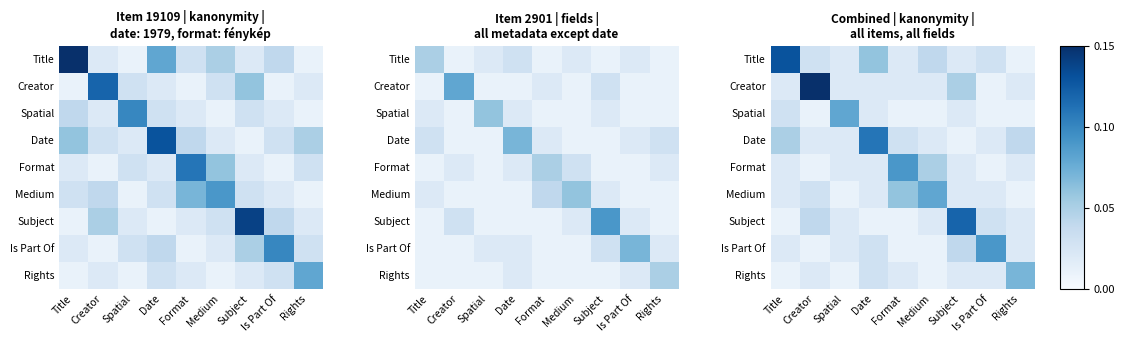

At which label is Is Part Of closest to 0?

Creator